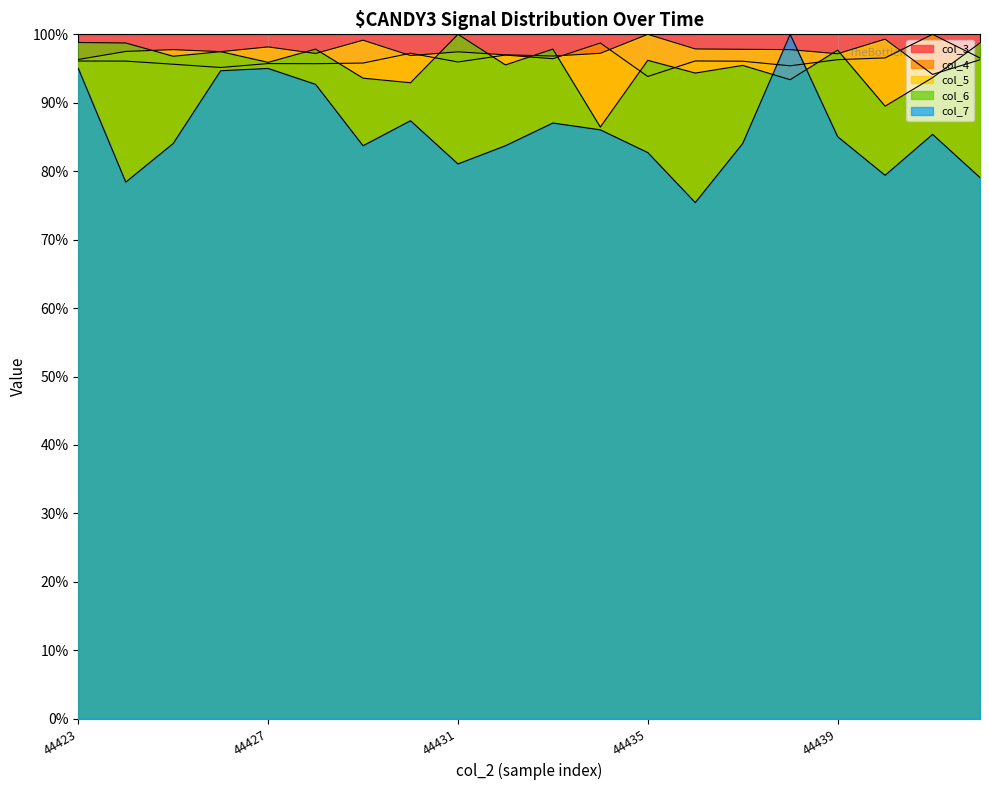

The value of col_3 at 44430 is 100.0. True or false?

True